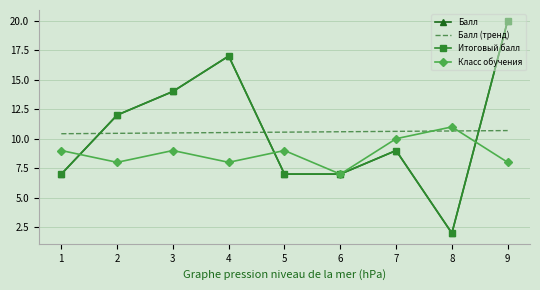

Rank the categories by Итоговый балл value from lowest to highest.

8, 1, 5, 6, 7, 2, 3, 4, 9